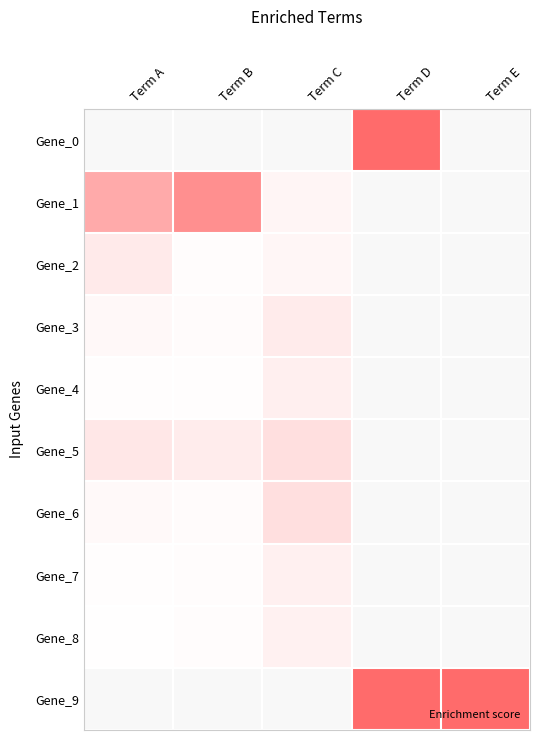

Which has a higher value, Term A or Term C?

Term C